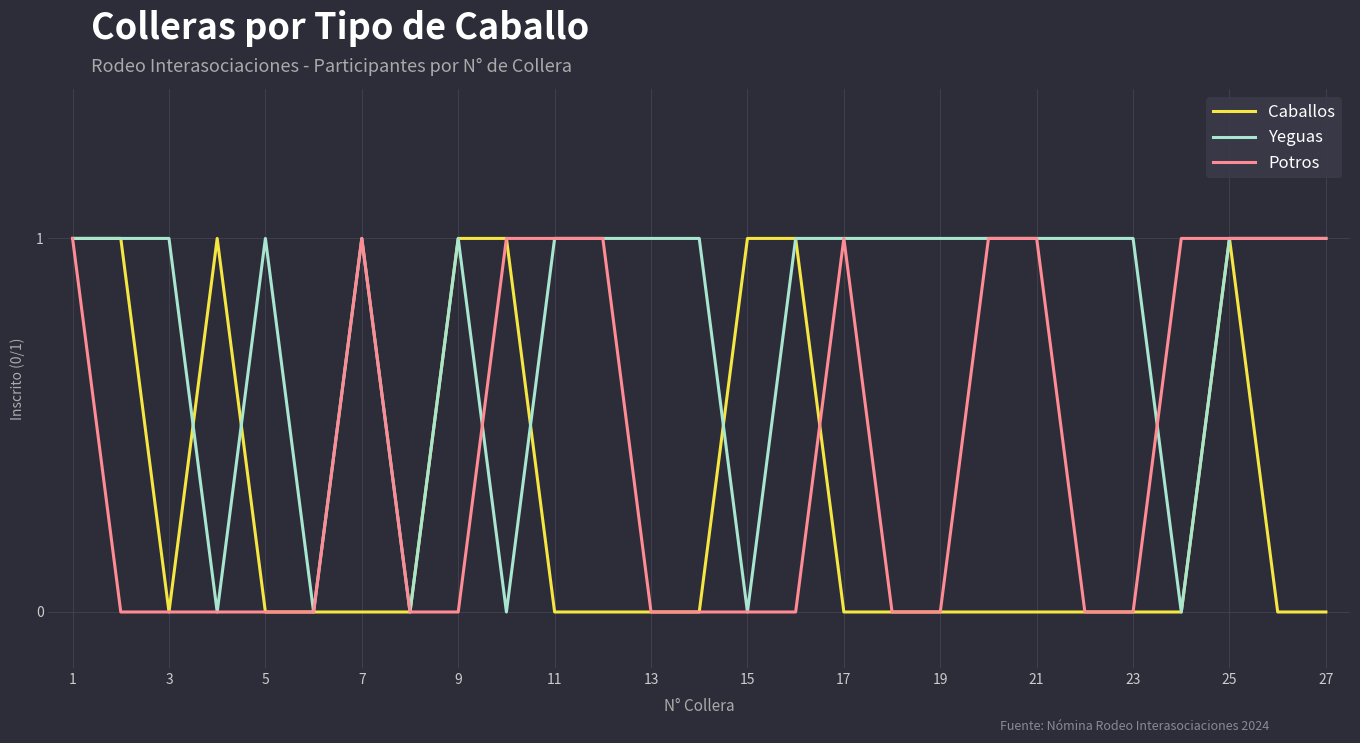

Does the chart display data point markers on the line(s)?

No